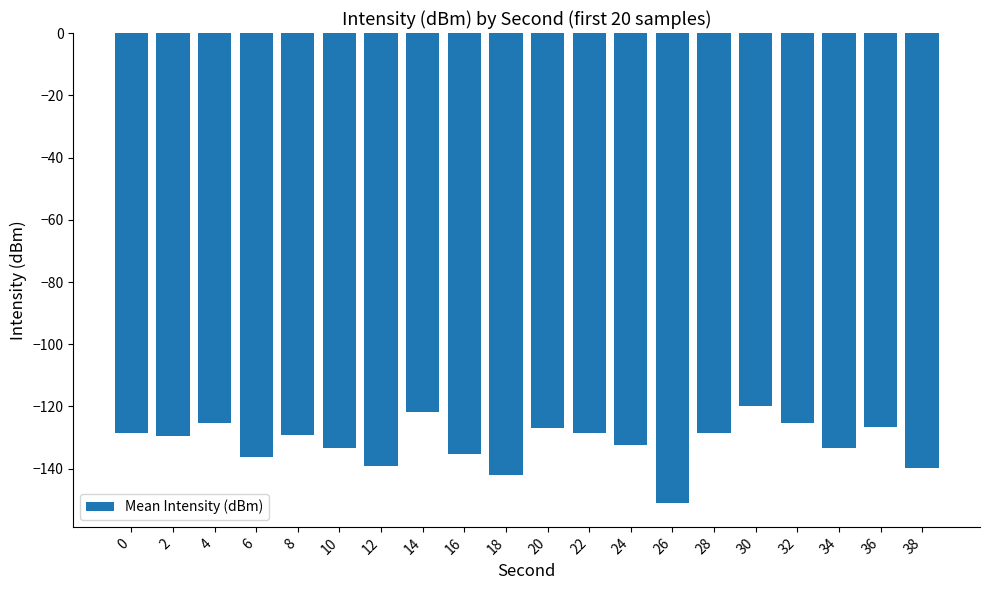

The chart shows a value of -135.2 at 16. True or false?

True